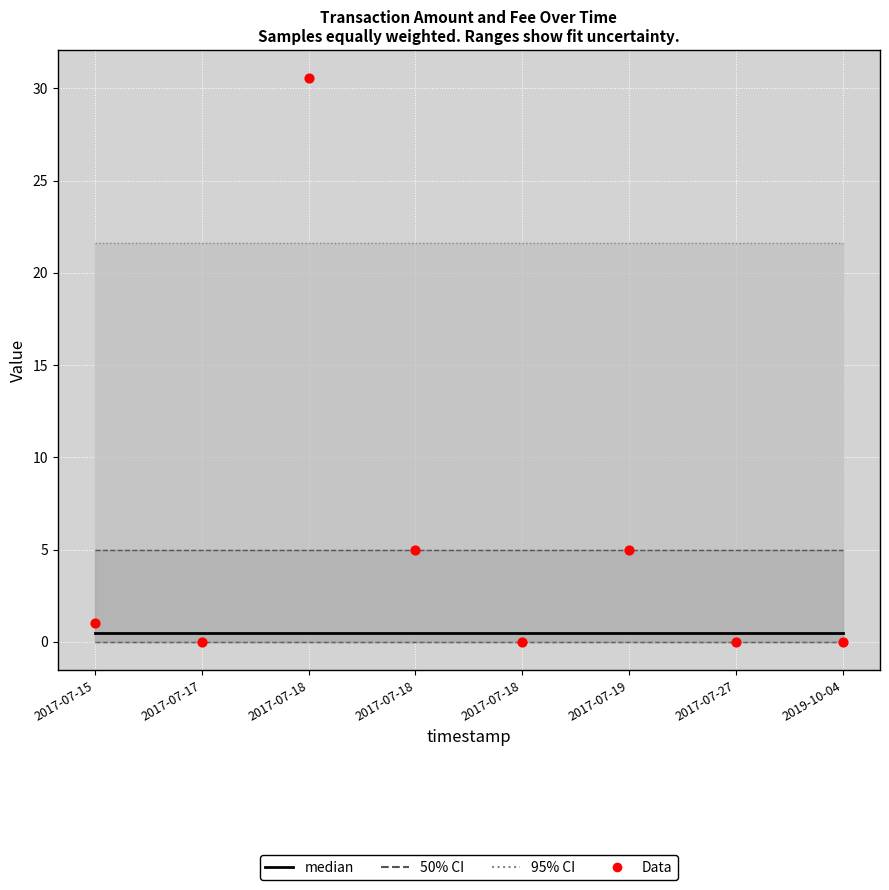

What is the total value across all series at 2017-07-19?

5.5